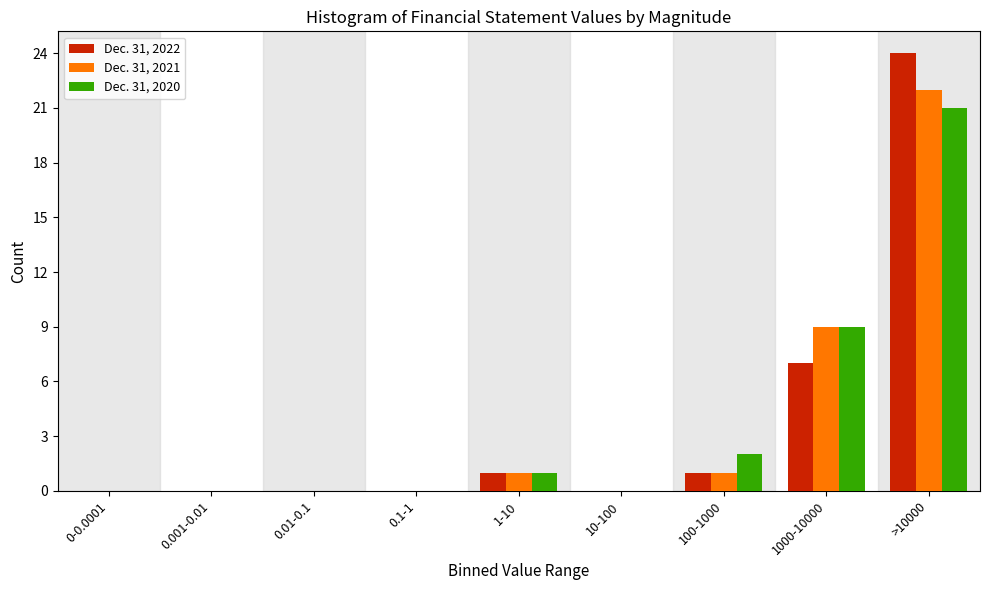

Reading left to right, extract all data points from this chart.

Dec. 31, 2022: 0-0.0001=0	0.001-0.01=0	0.01-0.1=0	0.1-1=0	1-10=1	10-100=0	100-1000=1	1000-10000=7	>10000=24
Dec. 31, 2021: 0-0.0001=0	0.001-0.01=0	0.01-0.1=0	0.1-1=0	1-10=1	10-100=0	100-1000=1	1000-10000=9	>10000=22
Dec. 31, 2020: 0-0.0001=0	0.001-0.01=0	0.01-0.1=0	0.1-1=0	1-10=1	10-100=0	100-1000=2	1000-10000=9	>10000=21